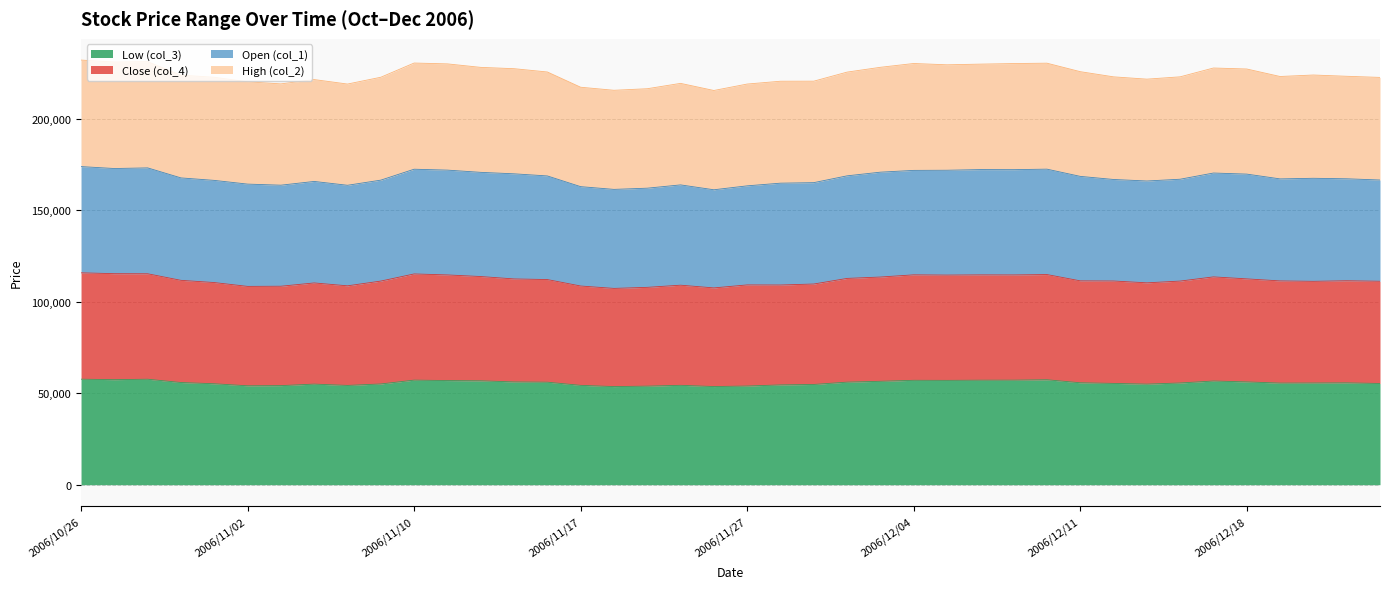

What is the minimum value for Low (col_3)?

53650